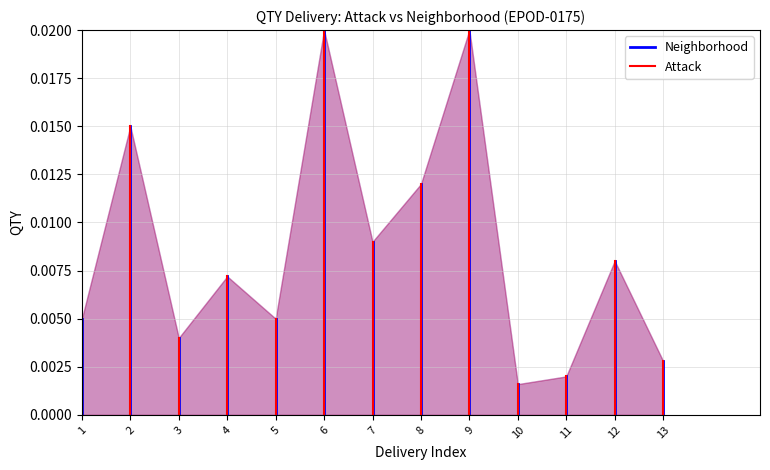

Rank the series by their maximum value, from highest to lowest.

Neighborhood, Attack